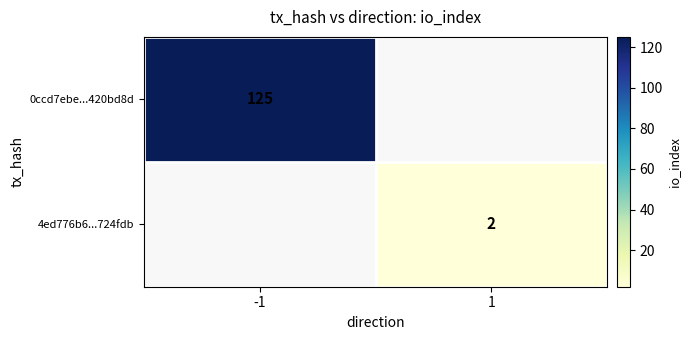

Which has a higher value, 1 or -1?

-1